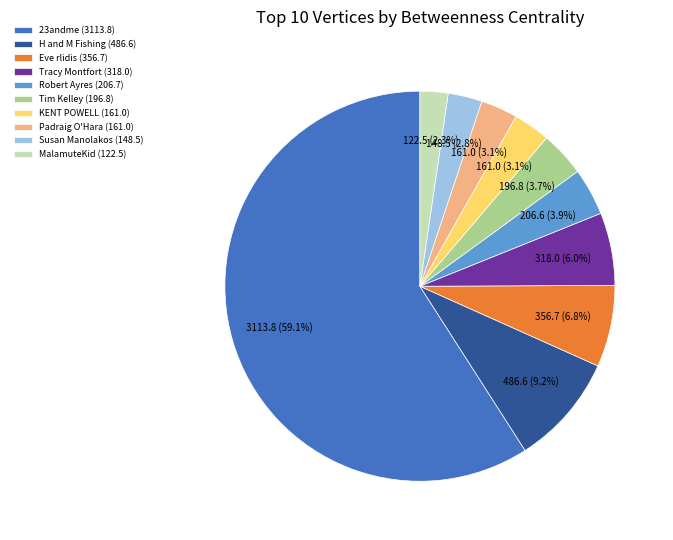

Is it true that H and M Fishing is 23% of the pie?

False